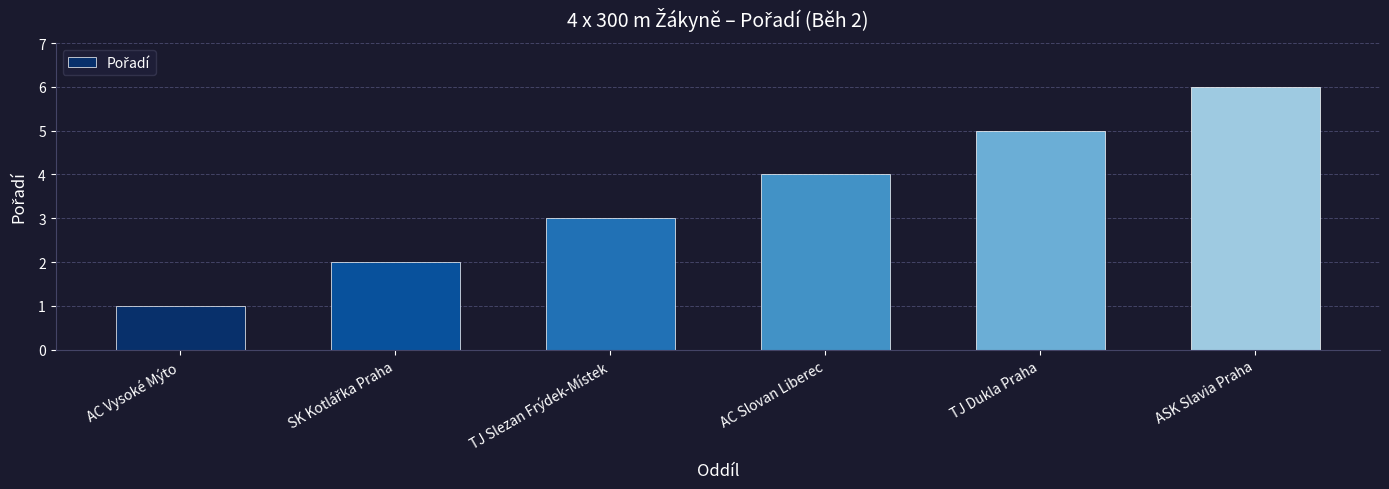

What is the label of the 1st bar from the left?

AC Vysoké Mýto